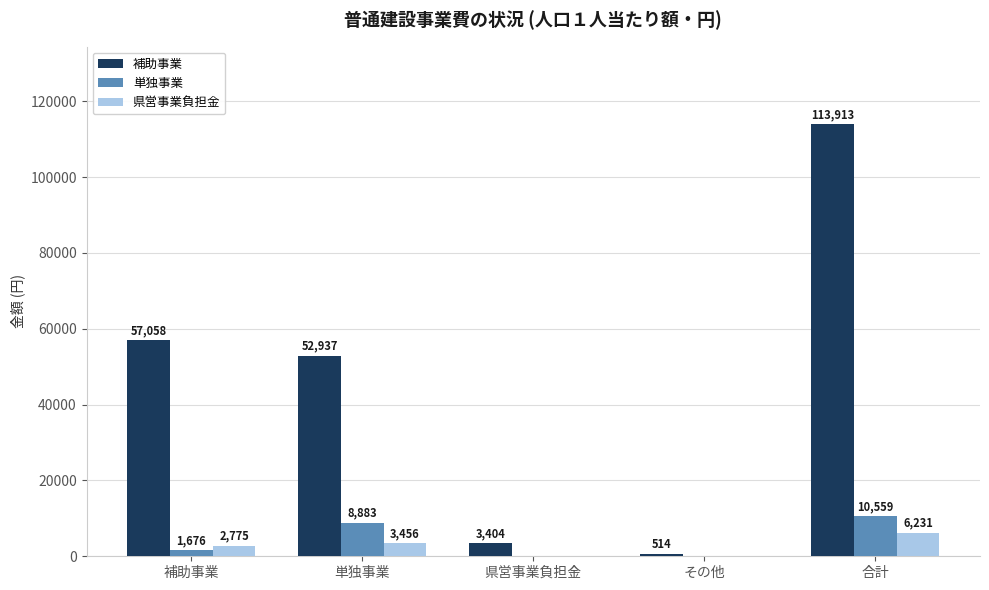

What is the sum of the 県営事業負担金 values at 補助事業 and 合計?

9006